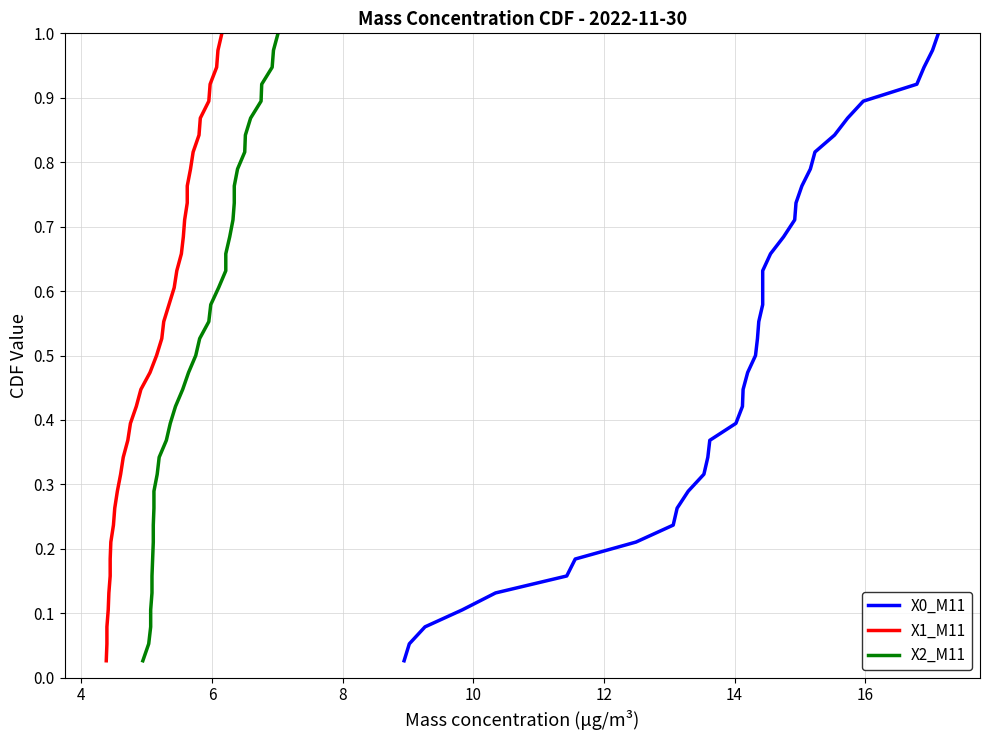

Is the value of X0_M11 at 29 greater than the value of X1_M11 at 25?

Yes